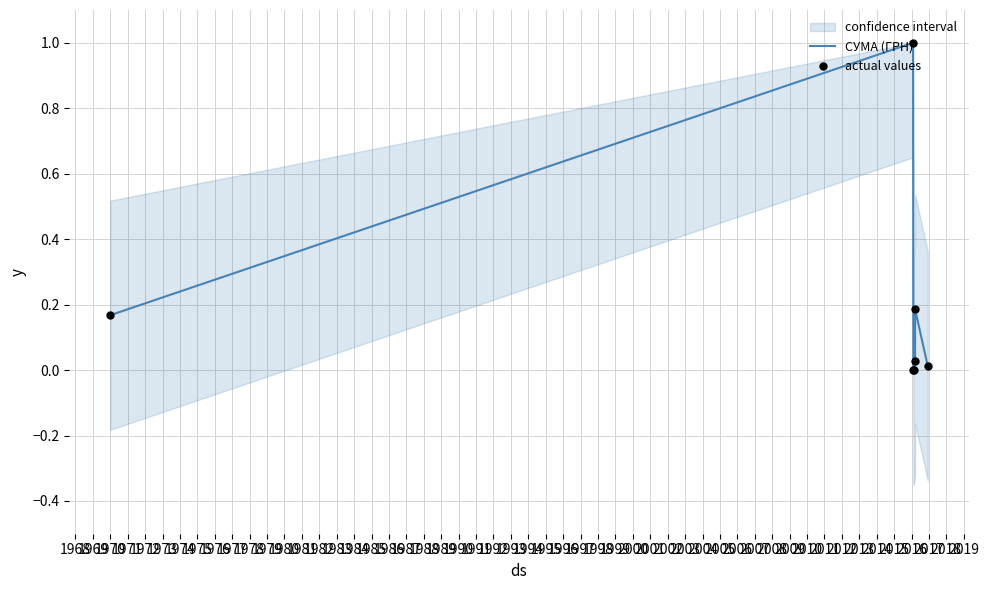

Which series has the widest spread of Y values?

СУМА (ГРН)